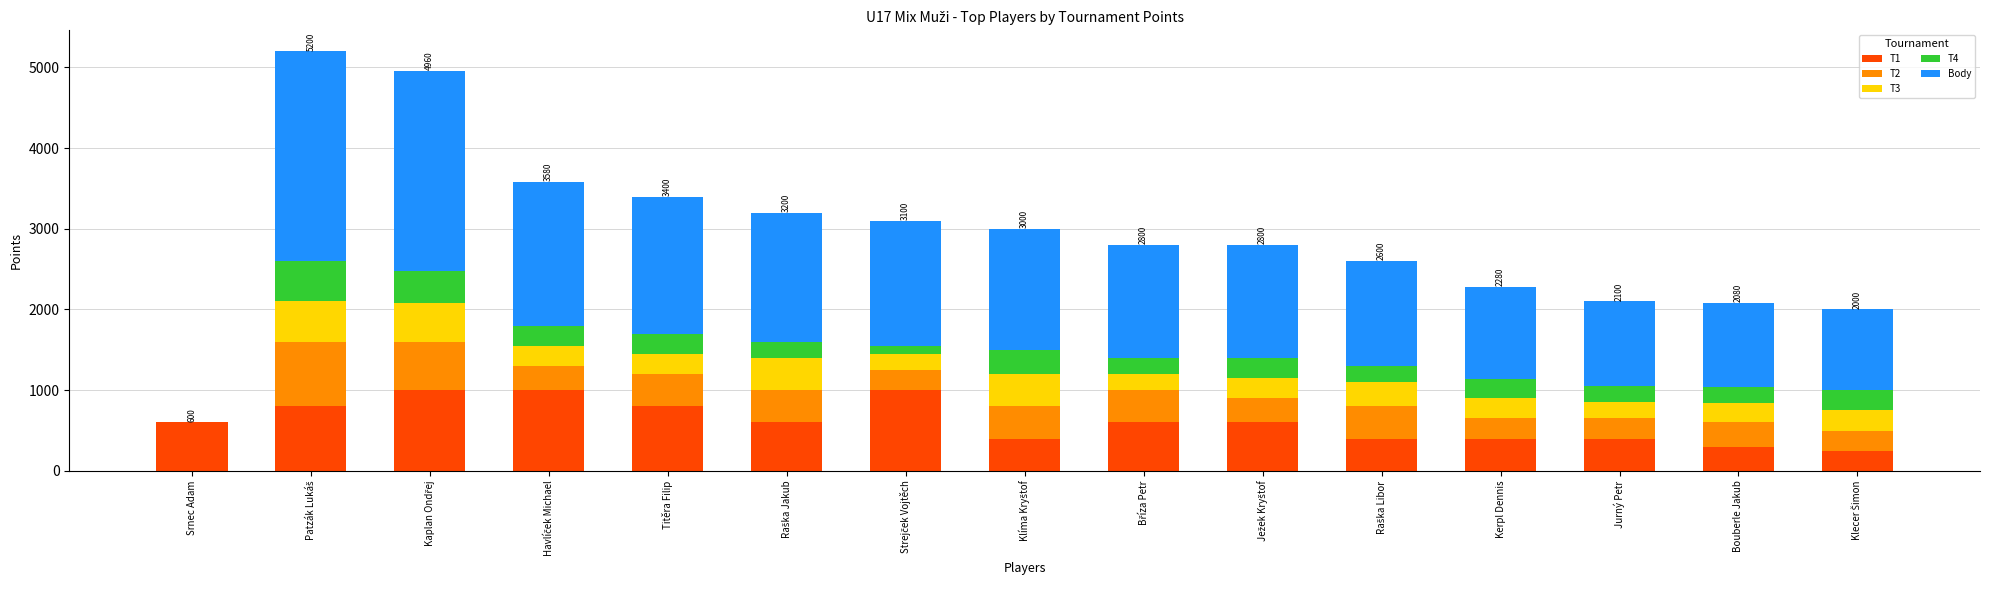

True or false: T1 has a value of 300 at Bouberle Jakub.

True